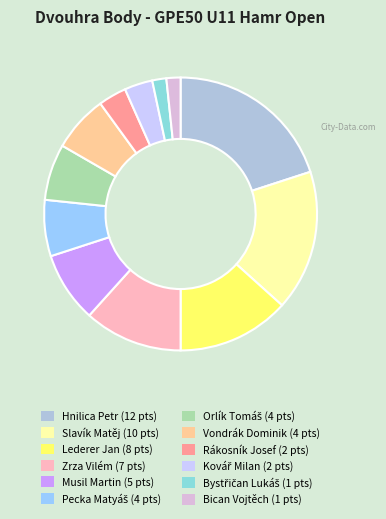

Is Rákosník Josef the majority of the pie?

No